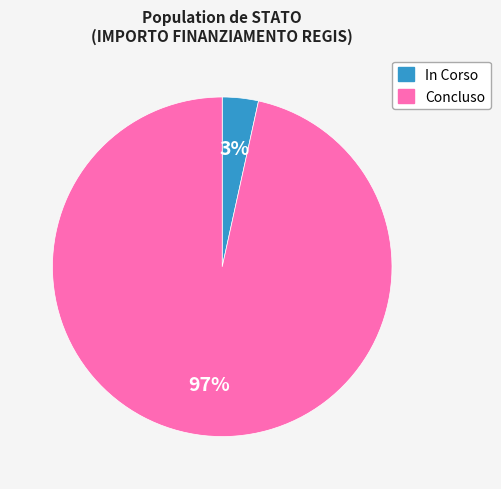

What is the smallest slice in the pie chart?

In Corso